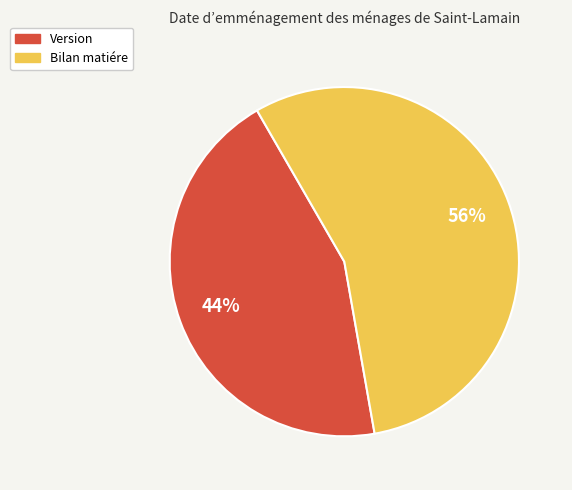

The Version slice represents 44% of the pie. True or false?

True